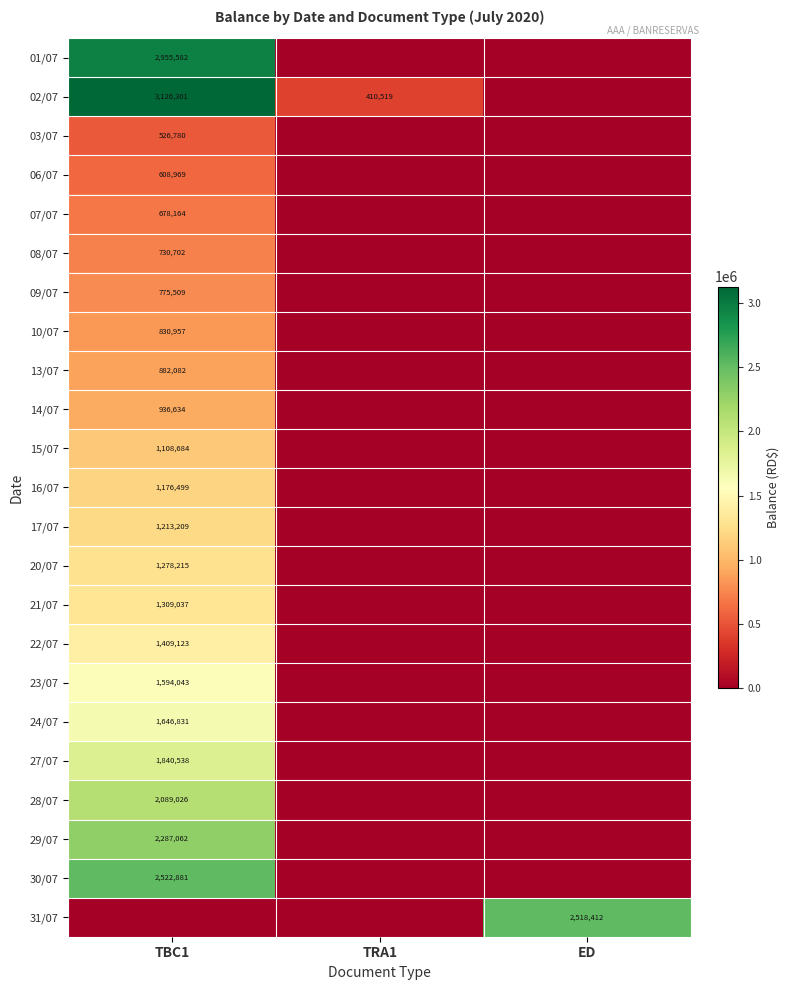

The 13/07 series shows 882082 at TBC1. True or false?

True